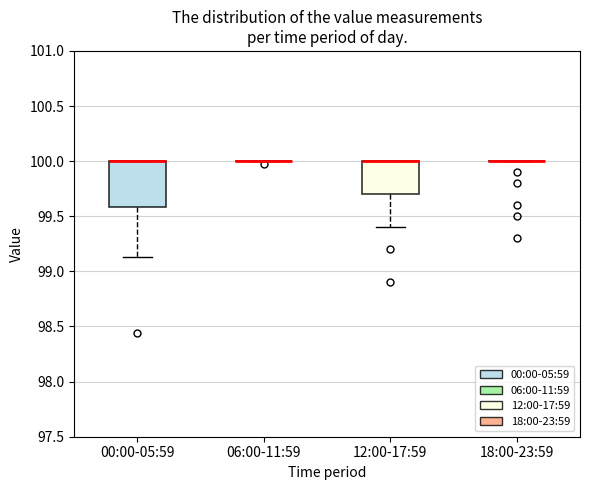

Reading left to right, read every box against the y-axis: the position of its median line, the range the box covers, and the ends of its whiskers. The values are not printed on the chart, so give them approximately, as read against the axis.

00:00-05:59: median 100.00 (drawn on the box's upper edge), box 99.60 to 100.00, whiskers 99.15 to 100.00
06:00-11:59: box collapsed to a line at 100.00, whiskers 100.00 to 100.00
12:00-17:59: median 100.00 (drawn on the box's upper edge), box 99.70 to 100.00, whiskers 99.40 to 100.00
18:00-23:59: box collapsed to a line at 100.00, whiskers 100.00 to 100.00